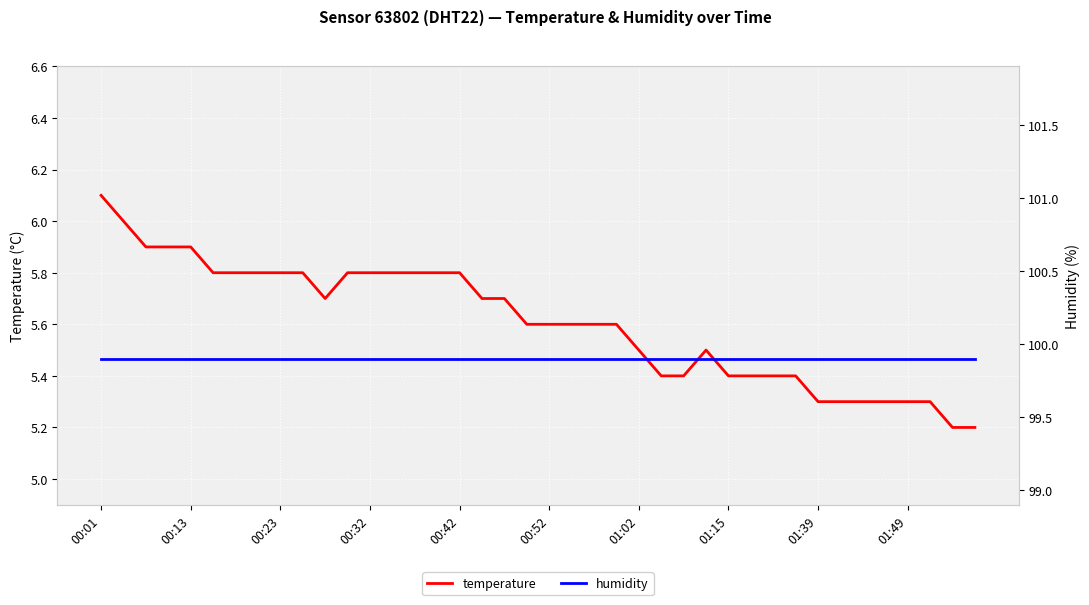

What is the highest value of the temperature series?

6.1